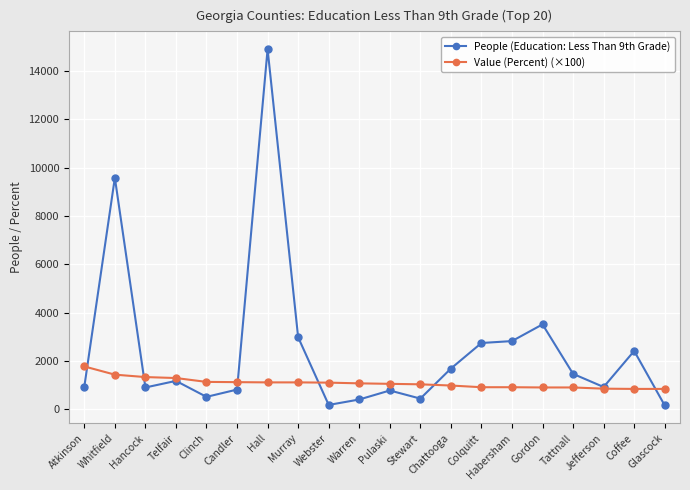

What is the minimum value for Value (Percent) (×100)?

850.0